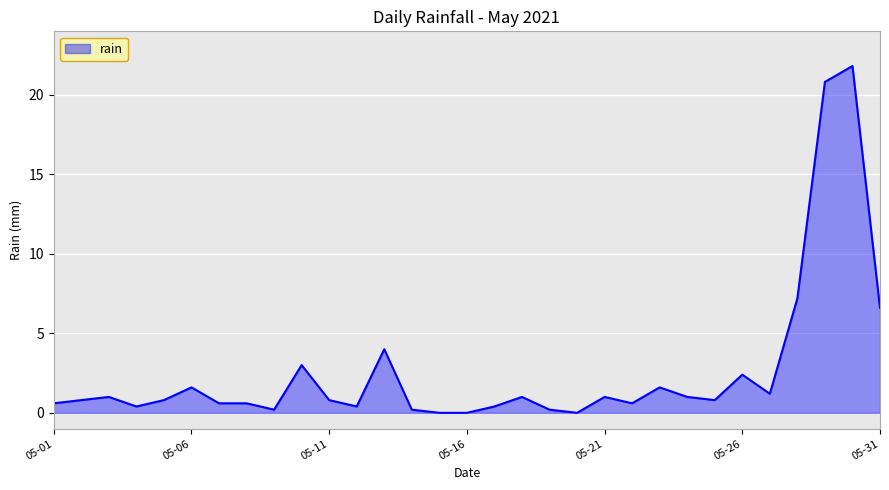

What is the maximum value shown in the chart?

21.8